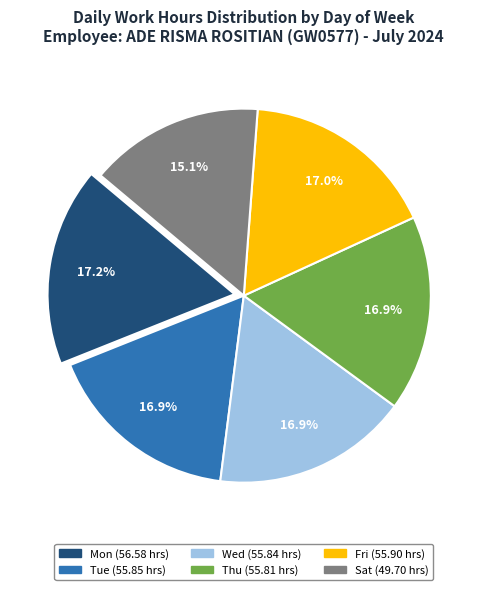

Is the sum of Tue and Fri greater than half?

No